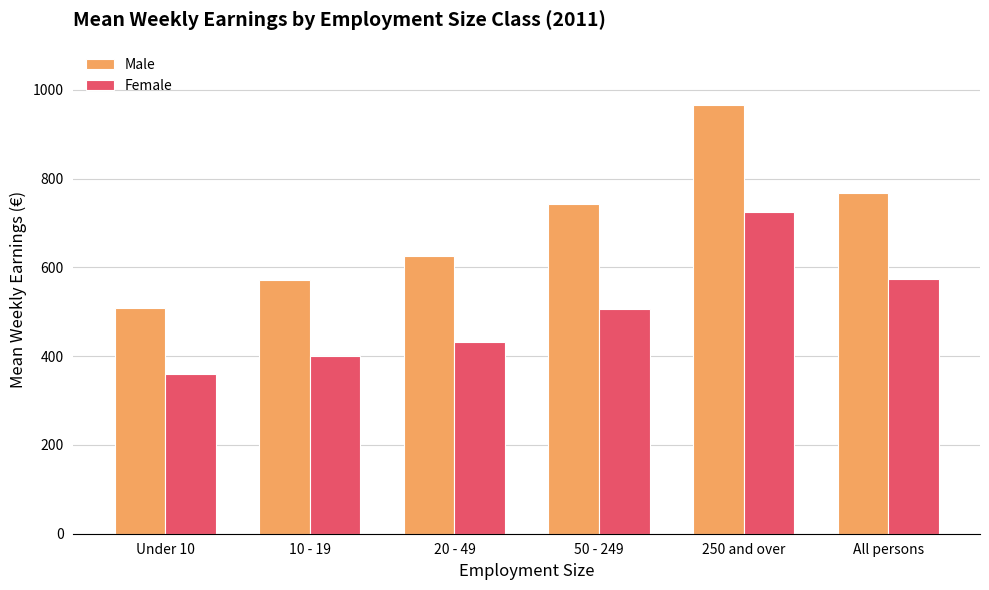

Rank the series by their average value, from lowest to highest.

Female, Male